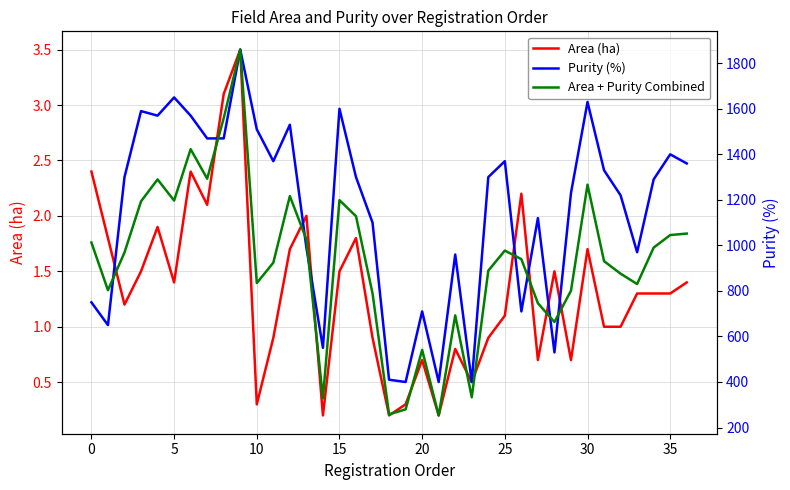

Which has a higher value, 33 or 19?

33